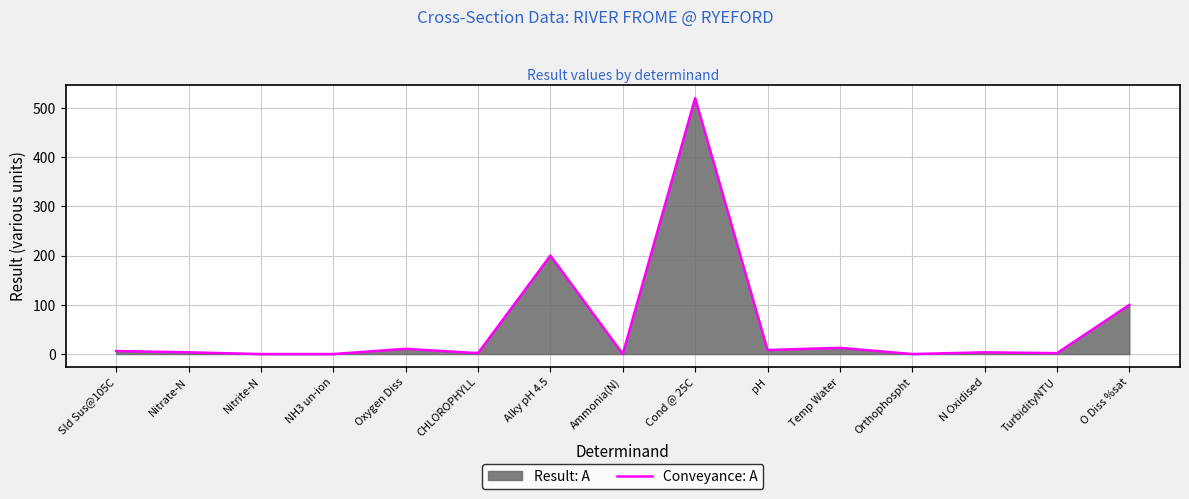

Does the chart display data point markers on the line(s)?

No